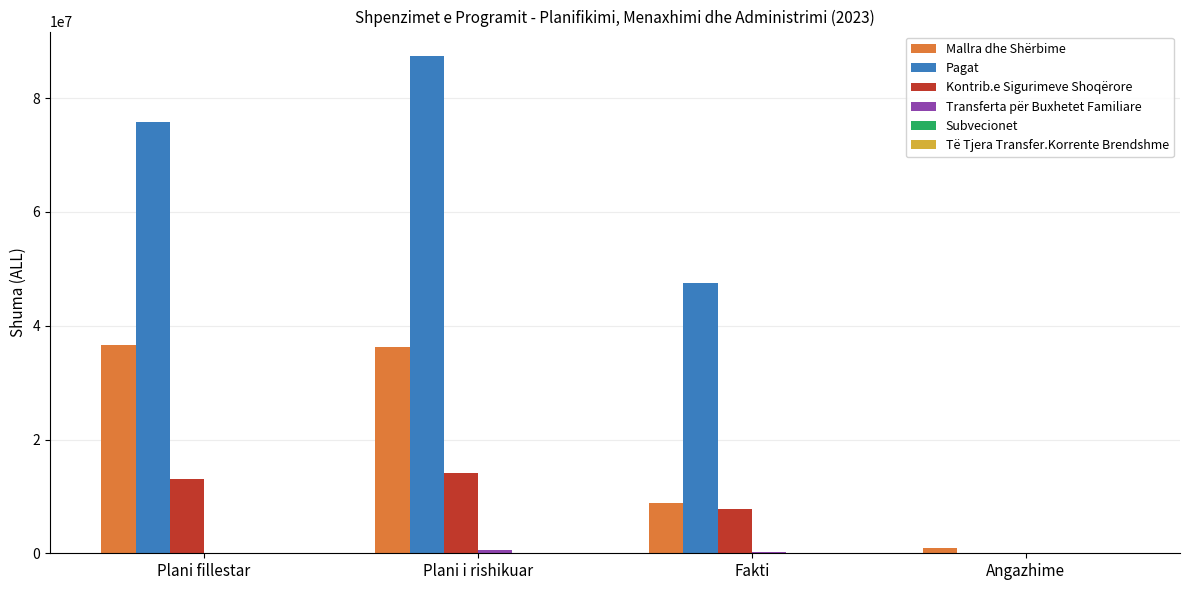

What is the maximum value for Pagat?

87350410